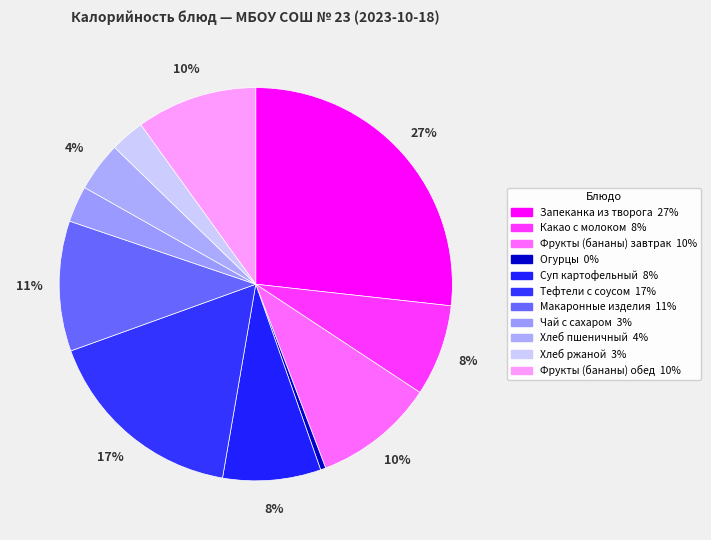

Which slice is the largest?

Запеканка из творога